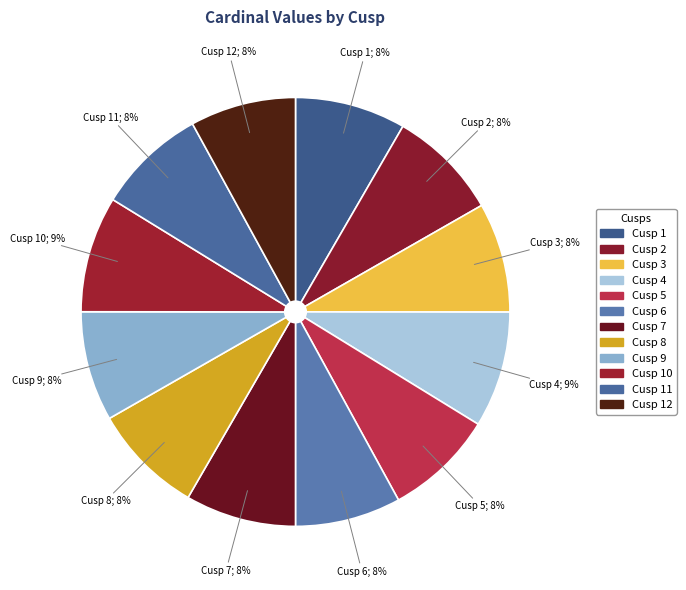

How many slices are in this pie chart?

12